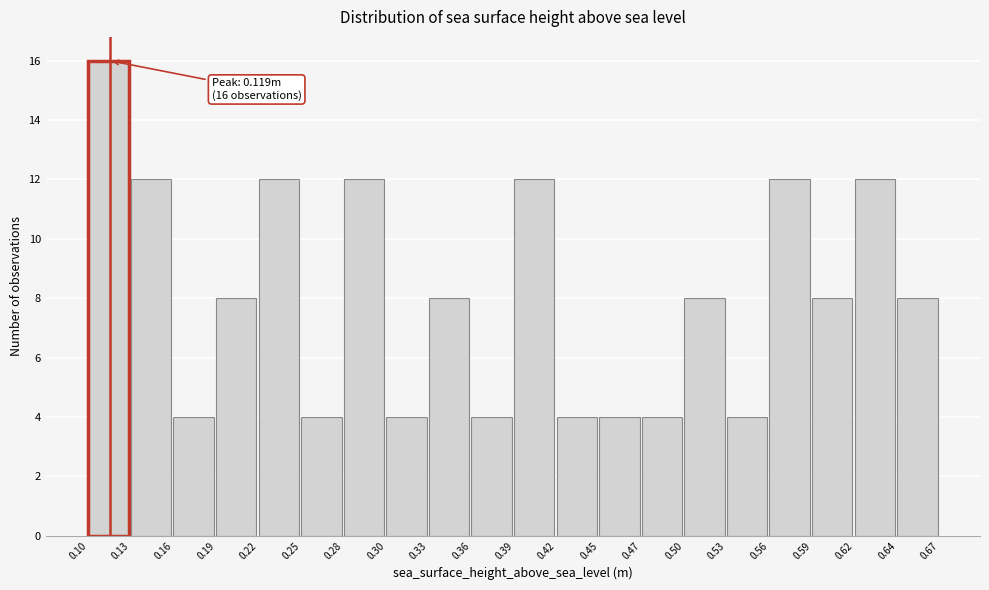

Which range on the x-axis has the tallest bar?

0.10 to 0.13